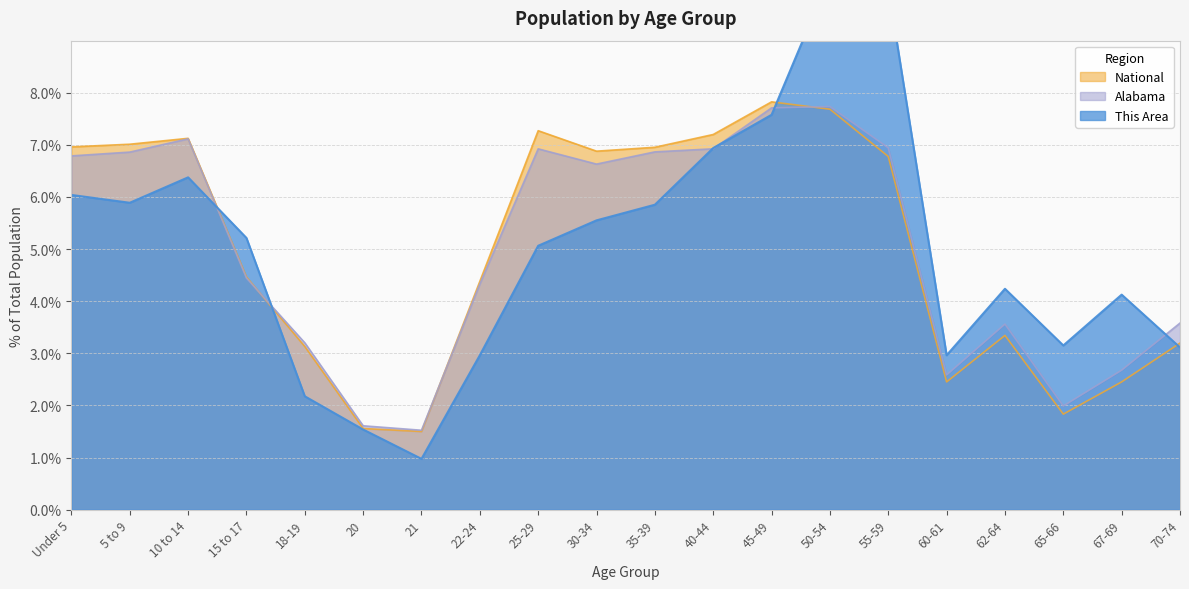

What is the total value across all series at 67-69?

9.3